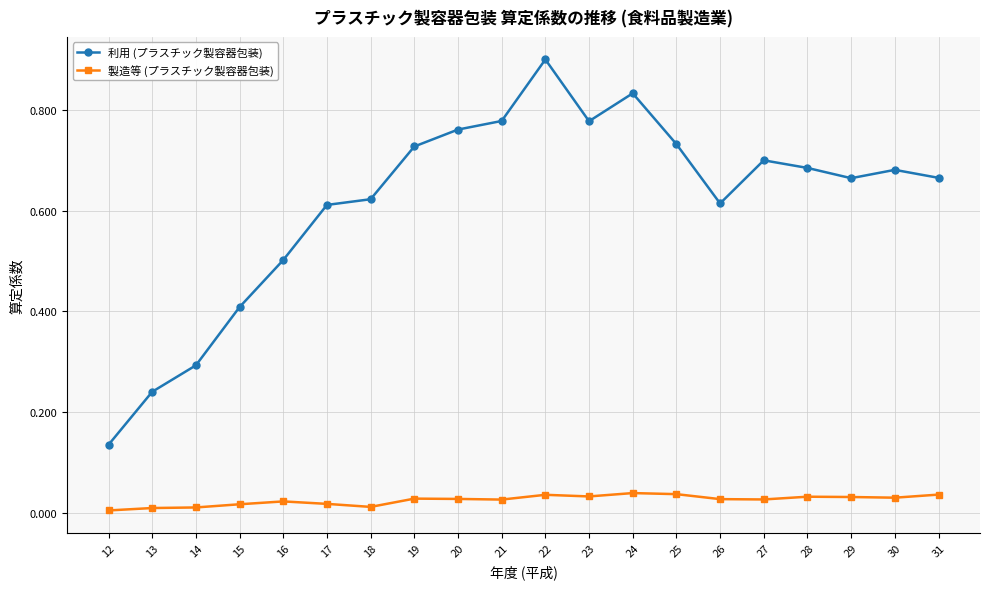

Which label corresponds to the largest value in the chart?

22